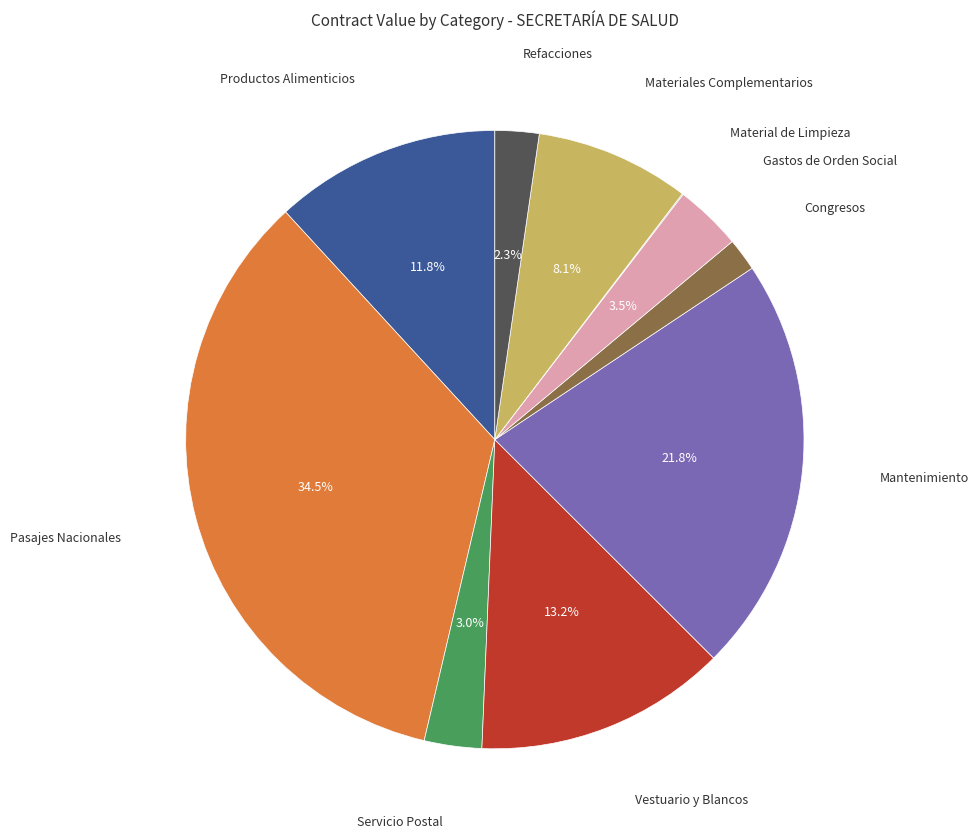

Is there a majority slice in this chart?

No